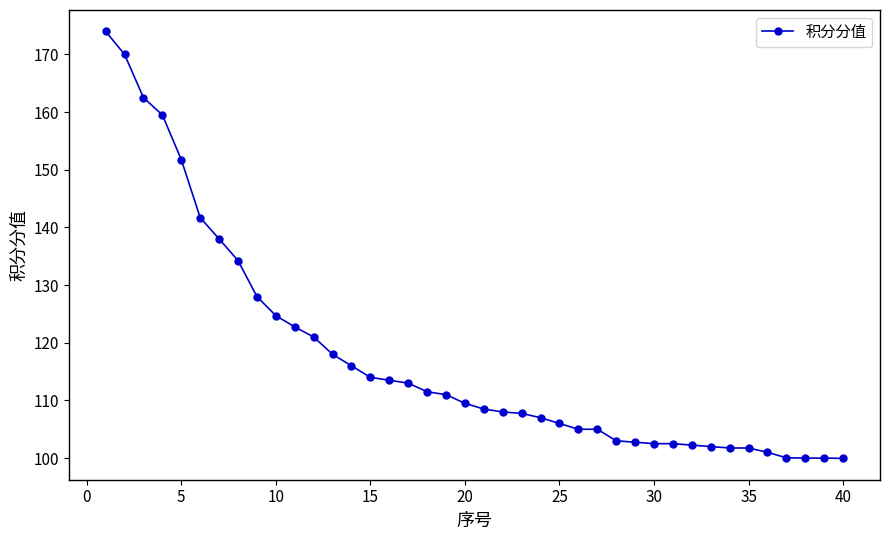

What is the minimum value shown in the chart?

100.0